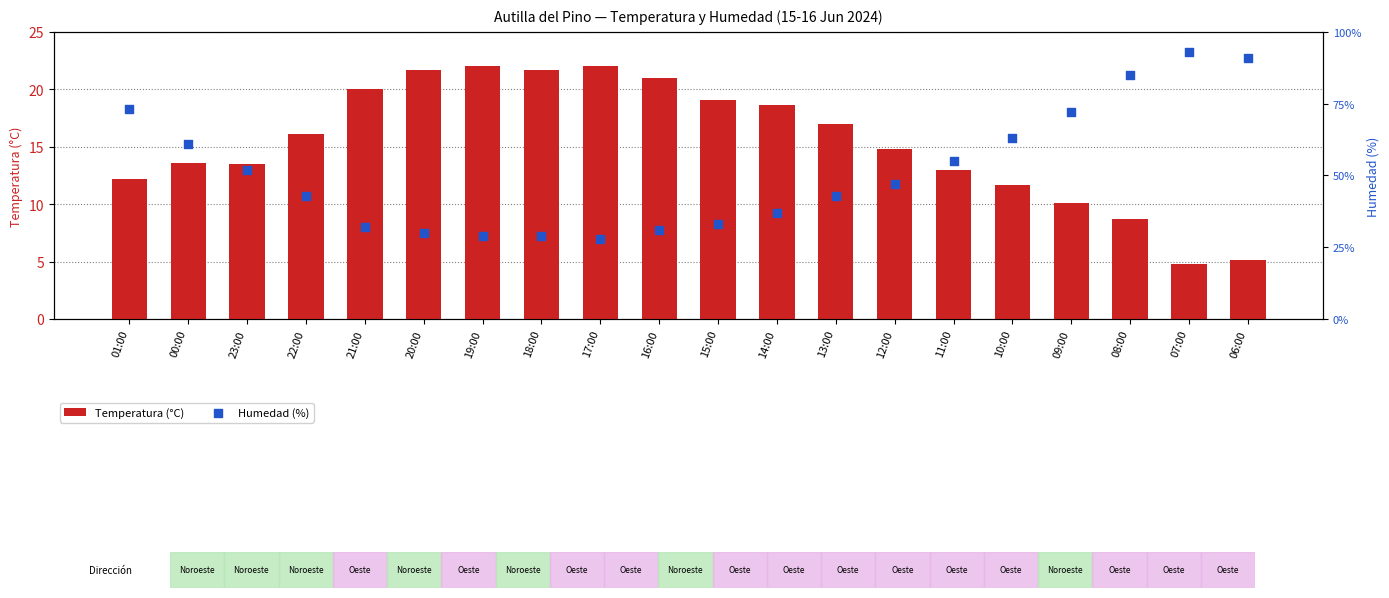

At which category is the sum across all series the highest?

07:00